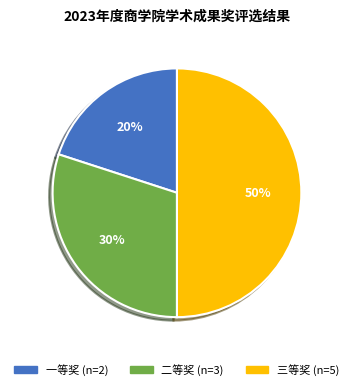

Which category has the smallest portion of the pie?

一等奖